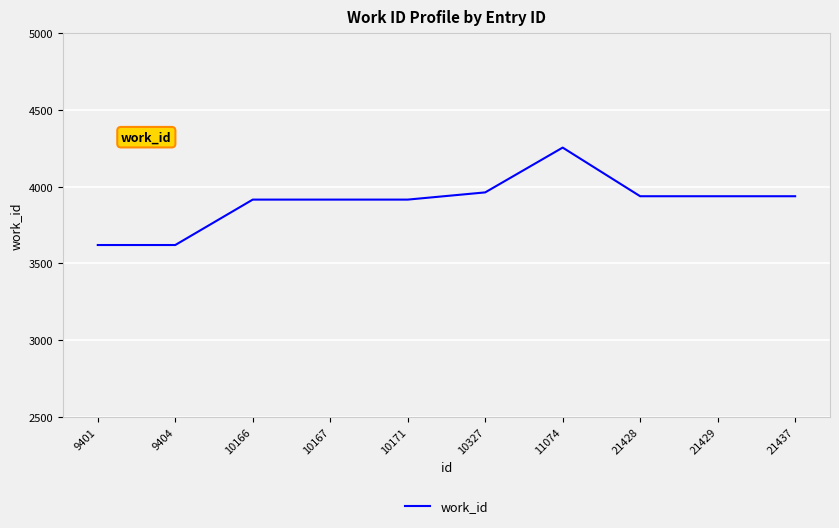

Does the chart display data point markers on the line(s)?

No